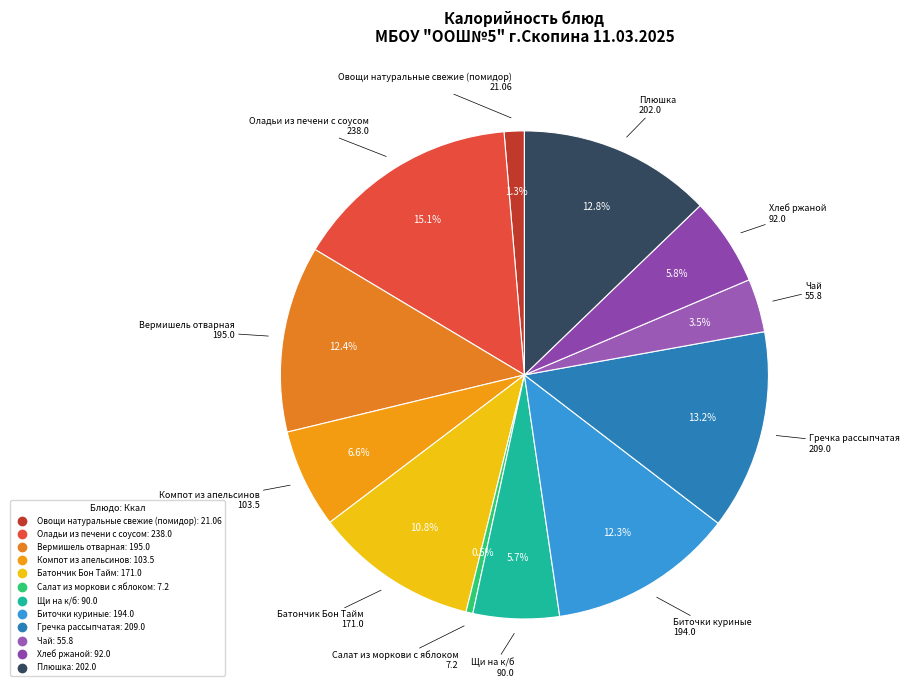

What percentage is NOT represented by Гречка рассыпчатая?

86.8%